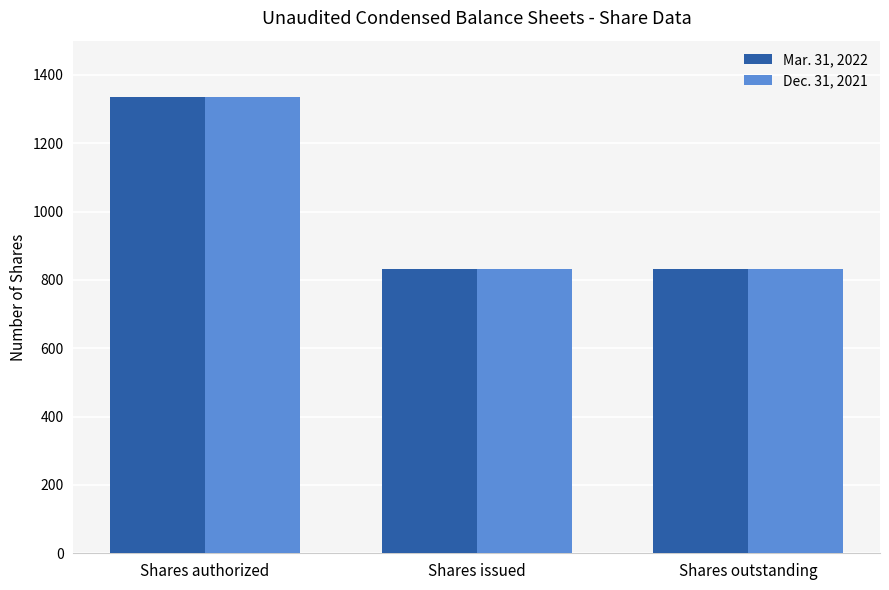

What is the maximum value shown in the chart?

1335.0